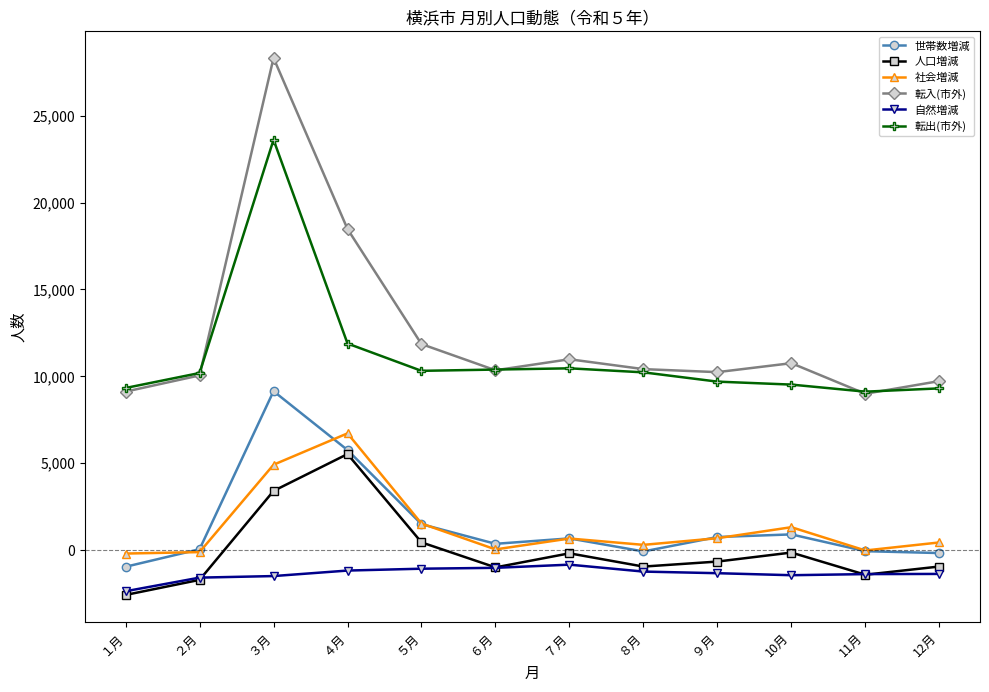

What is the label of the 11th point from the left?

11月